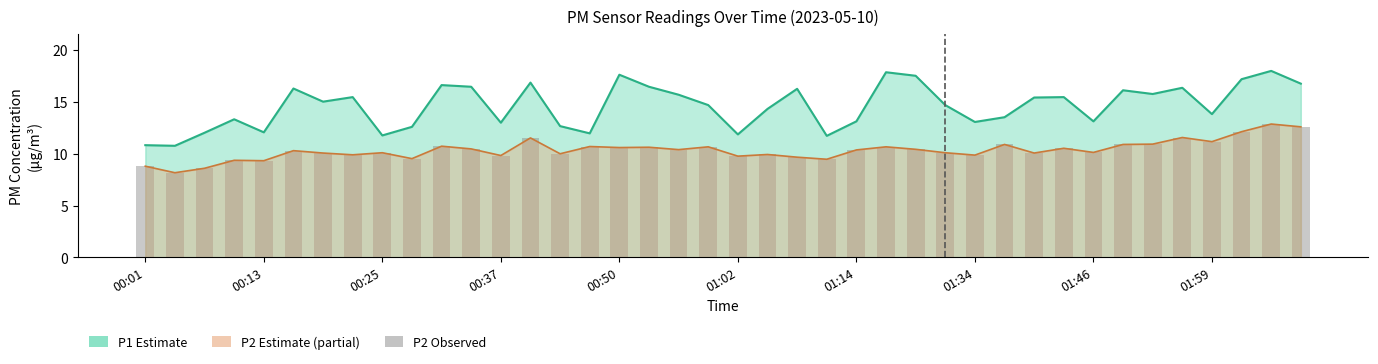

True or false: the data shows 3.1 at 19.

False